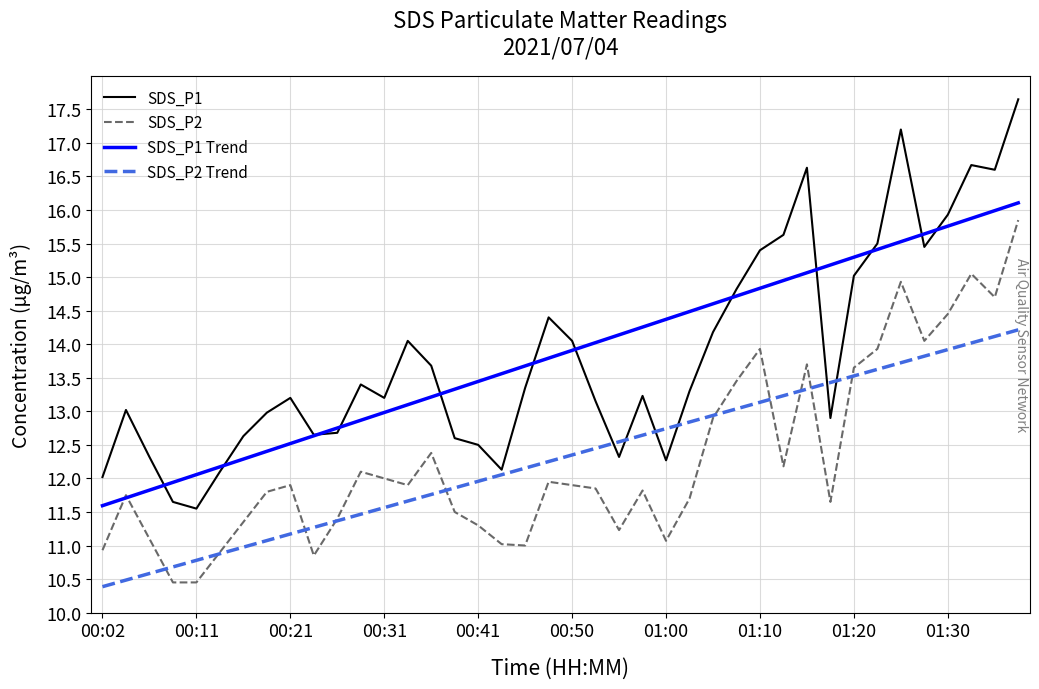

True or false: SDS_P2 and SDS_P1 cross at least once.

False